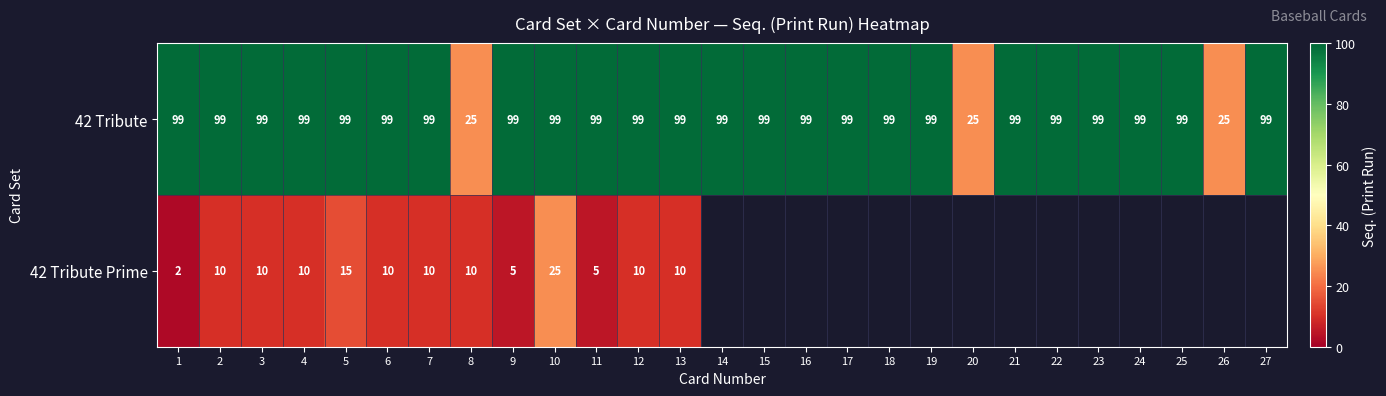

Which label corresponds to the smallest value in the chart?

1